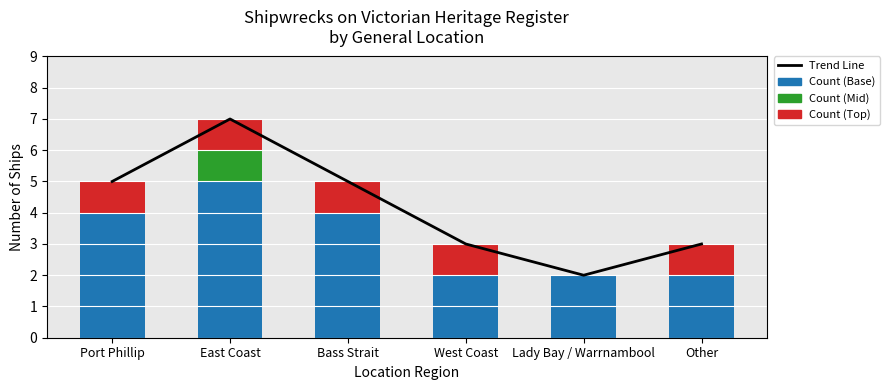

What is the maximum value shown in the chart?

7